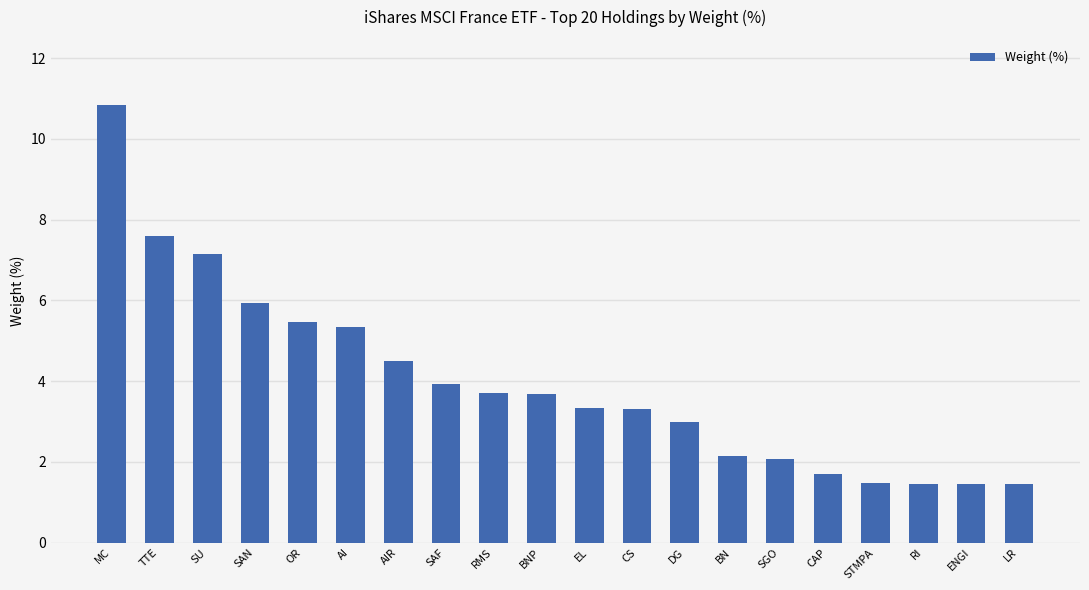

Where does the data first go above 3?

MC